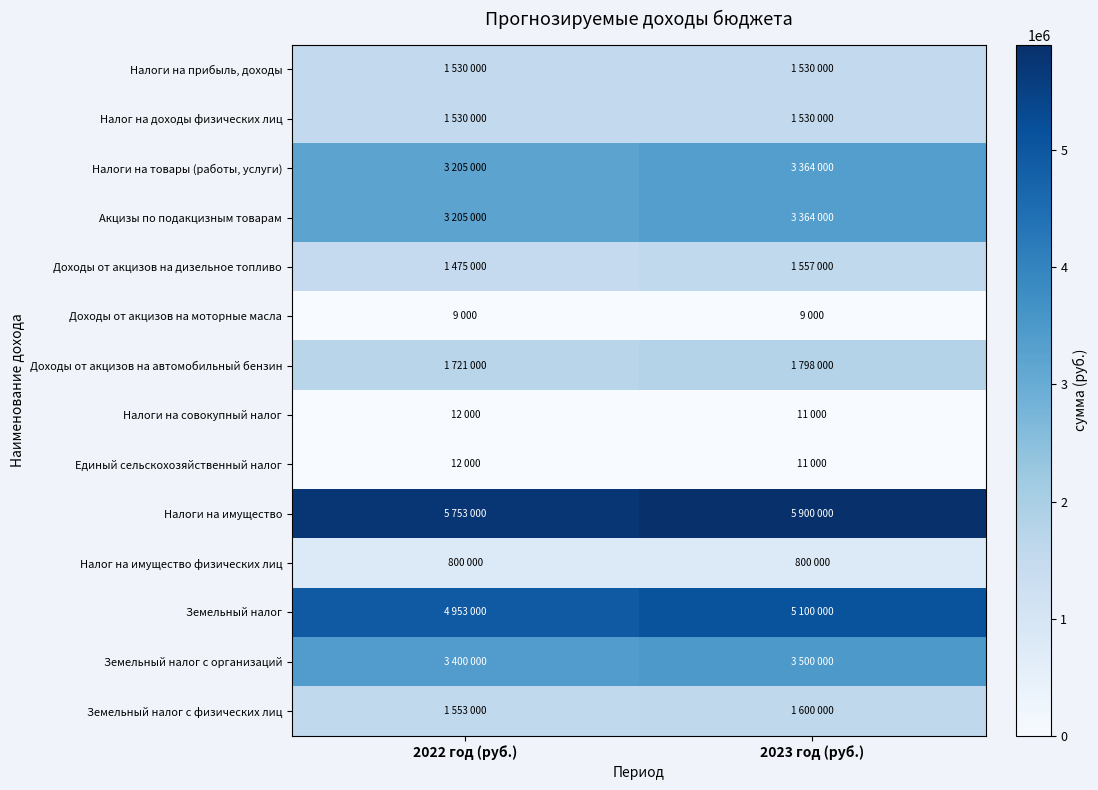

Reading left to right, extract all data points from this chart.

Налоги на прибыль, доходы: 2022 год (руб.)=1530000	2023 год (руб.)=1530000
Налог на доходы физических лиц: 2022 год (руб.)=1530000	2023 год (руб.)=1530000
Налоги на товары (работы, услуги): 2022 год (руб.)=3205000	2023 год (руб.)=3364000
Акцизы по подакцизным товарам: 2022 год (руб.)=3205000	2023 год (руб.)=3364000
Доходы от акцизов на дизельное топливо: 2022 год (руб.)=1475000	2023 год (руб.)=1557000
Доходы от акцизов на моторные масла: 2022 год (руб.)=9000	2023 год (руб.)=9000
Доходы от акцизов на автомобильный бензин: 2022 год (руб.)=1721000	2023 год (руб.)=1798000
Налоги на совокупный налог: 2022 год (руб.)=12000	2023 год (руб.)=11000
Единый сельскохозяйственный налог: 2022 год (руб.)=12000	2023 год (руб.)=11000
Налоги на имущество: 2022 год (руб.)=5753000	2023 год (руб.)=5900000
Налог на имущество физических лиц: 2022 год (руб.)=800000	2023 год (руб.)=800000
Земельный налог: 2022 год (руб.)=4953000	2023 год (руб.)=5100000
Земельный налог с организаций: 2022 год (руб.)=3400000	2023 год (руб.)=3500000
Земельный налог с физических лиц: 2022 год (руб.)=1553000	2023 год (руб.)=1600000